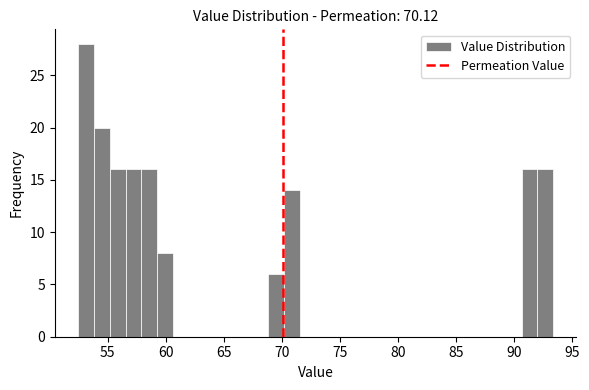

Around what value on the x-axis is the tallest bar? Give the approximate position of its centre, as read against the axis.

53.0